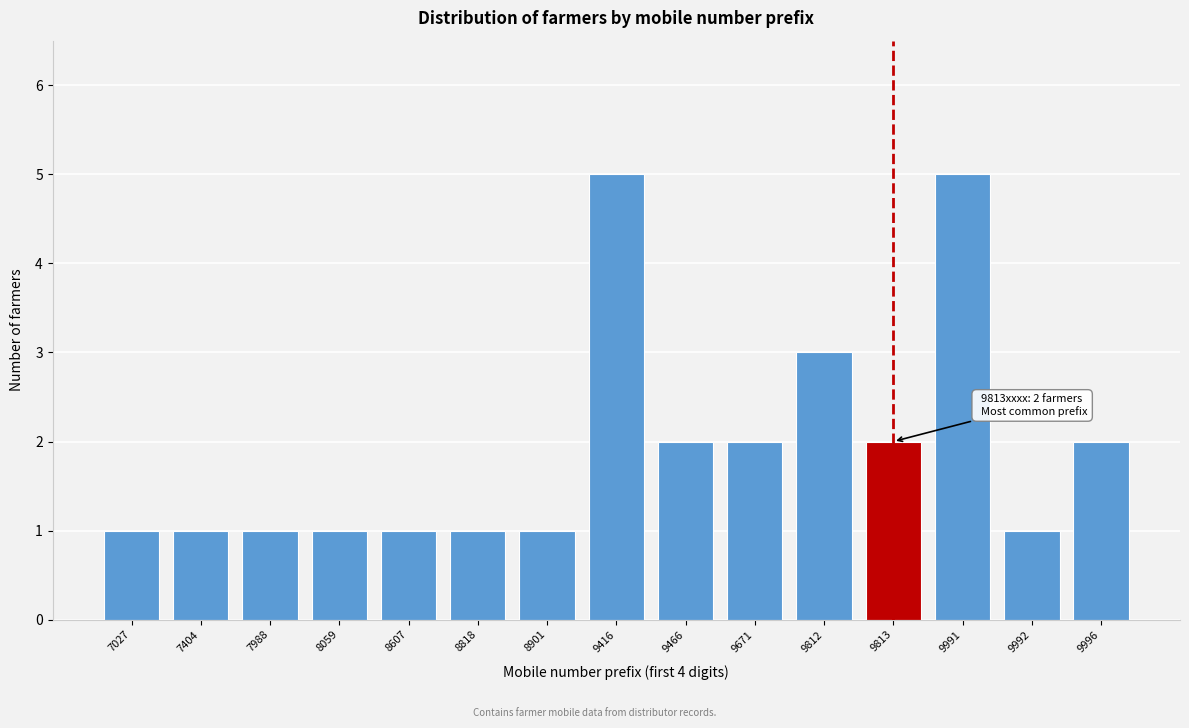

Reading left to right, list all the values displayed in this chart.

7027=1	7404=1	7988=1	8059=1	8607=1	8818=1	8901=1	9416=5	9466=2	9671=2	9812=3	9813=2	9991=5	9992=1	9996=2